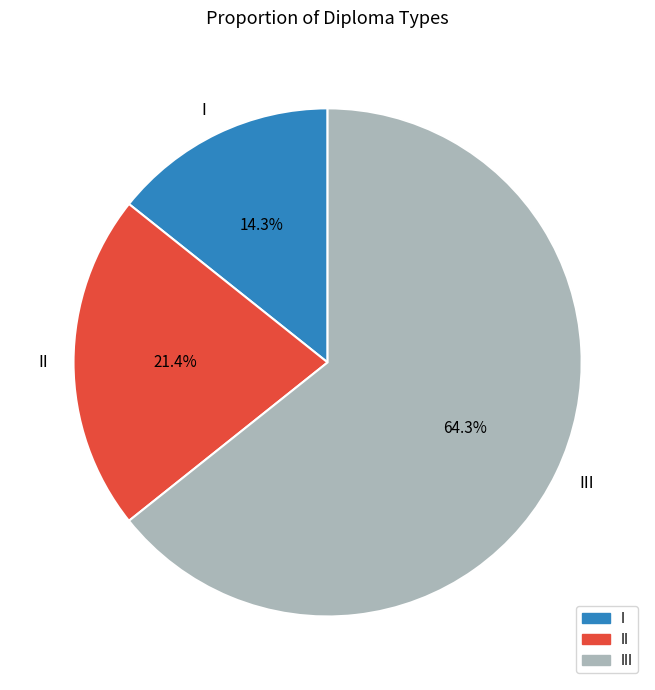

Which category has the smallest portion of the pie?

I